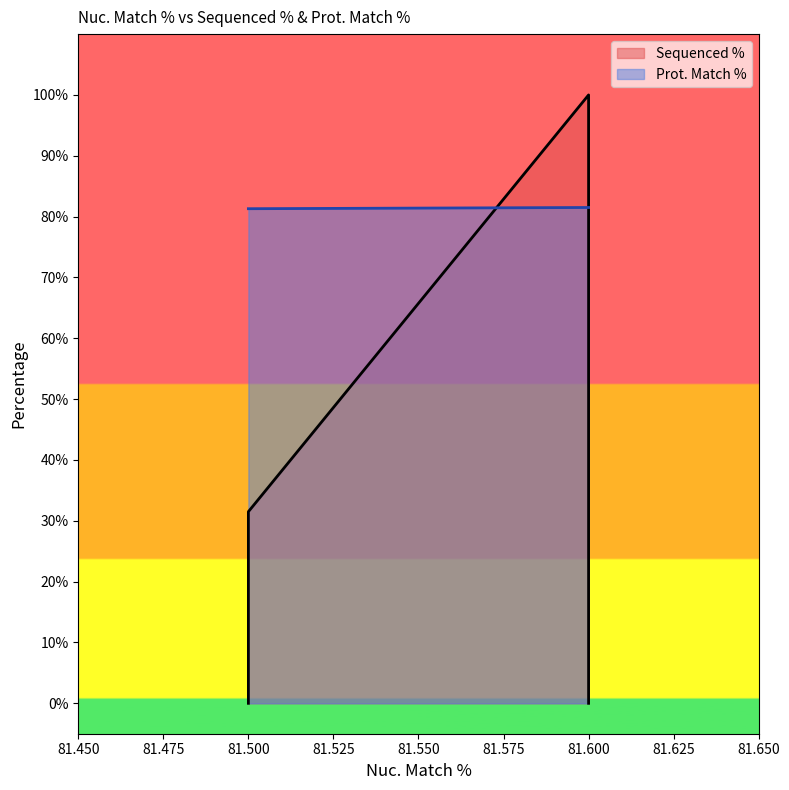

True or false: there are more than 2 points higher than both neighbors.

False